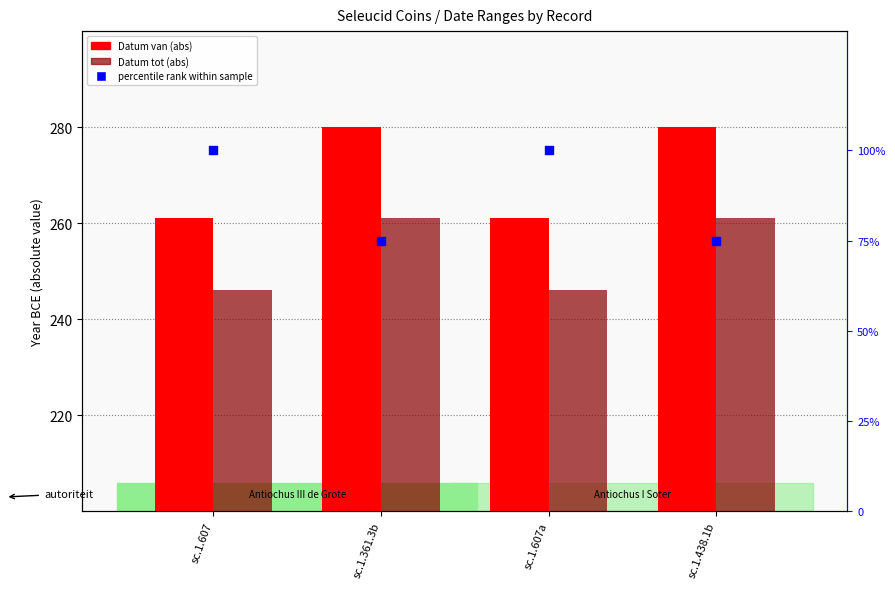

At how many categories does at least one series exceed 114?

4